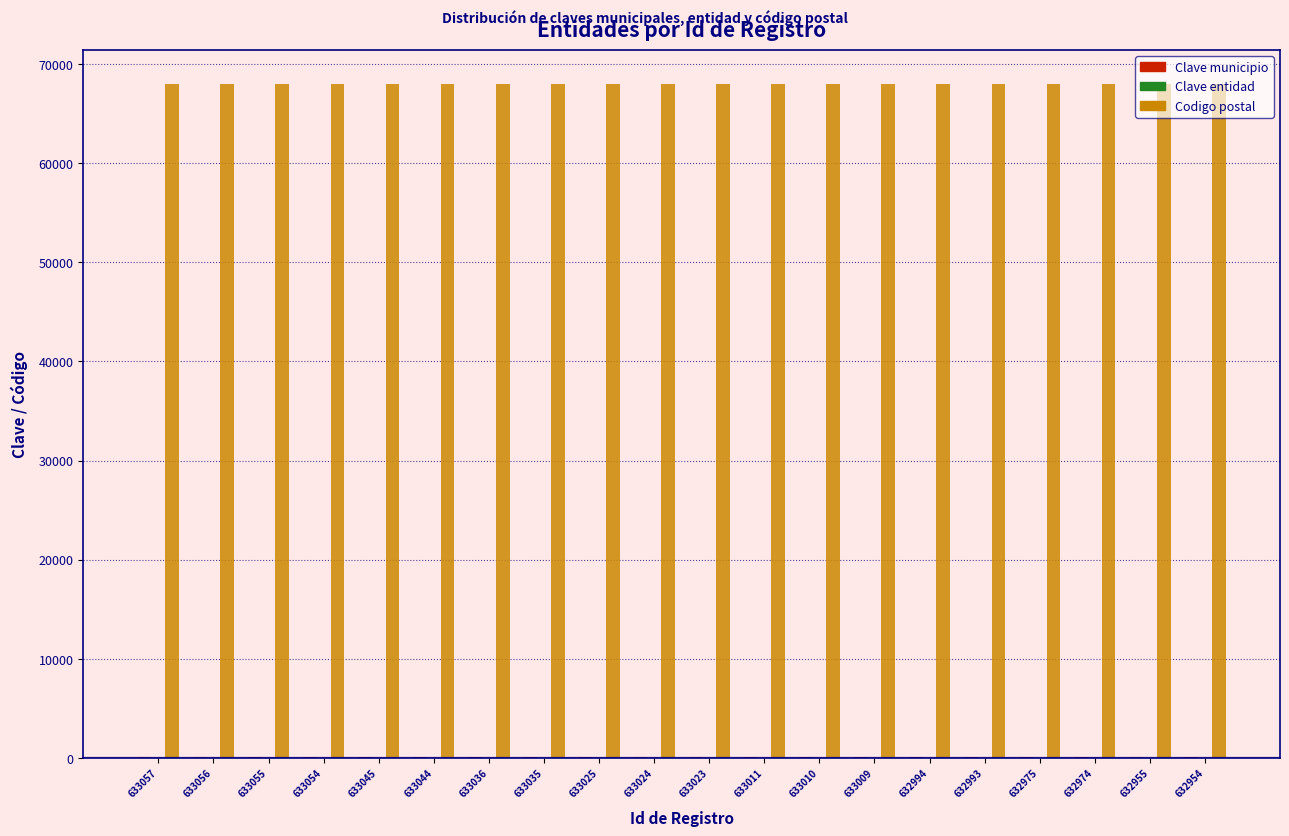

What is the maximum value shown in the chart?

68050